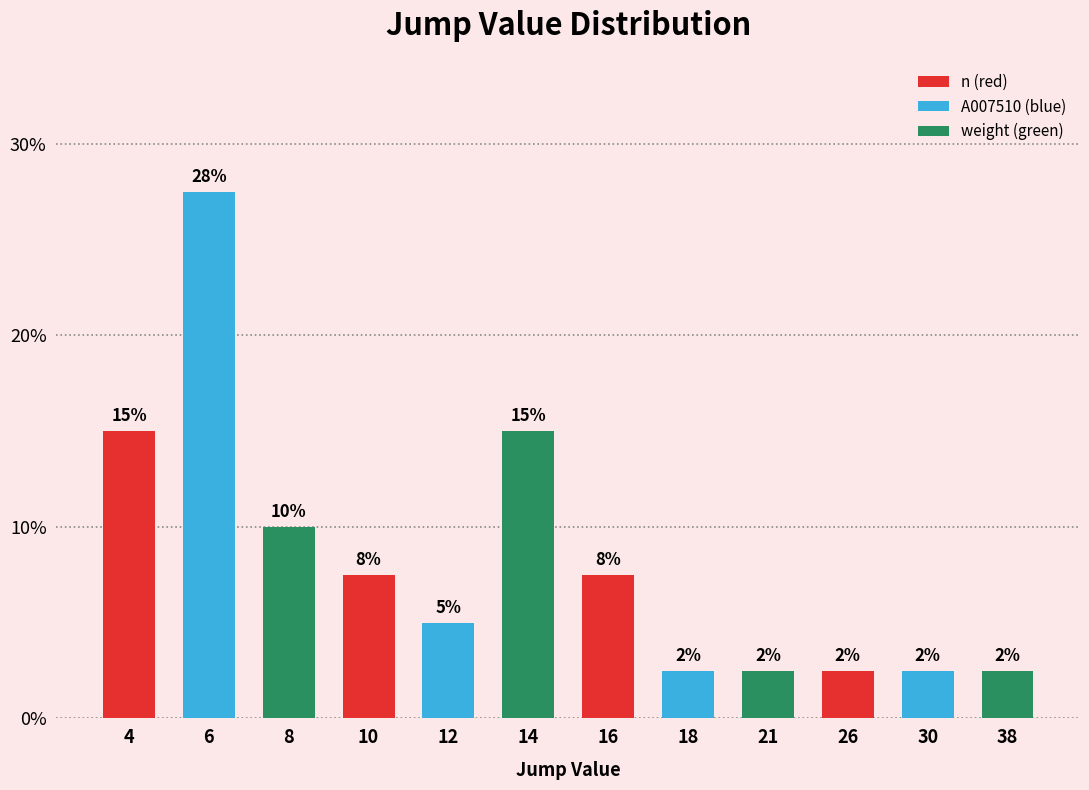

List the labels in order of value, largest first.

6, 4, 14, 8, 10, 16, 12, 18, 21, 26, 30, 38